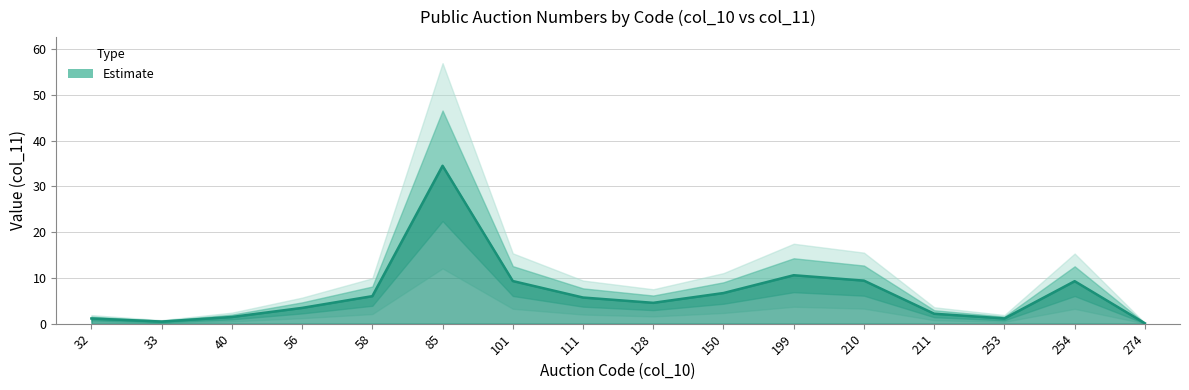

How many interior local peaks (higher than both neighbors) does the data have?

3